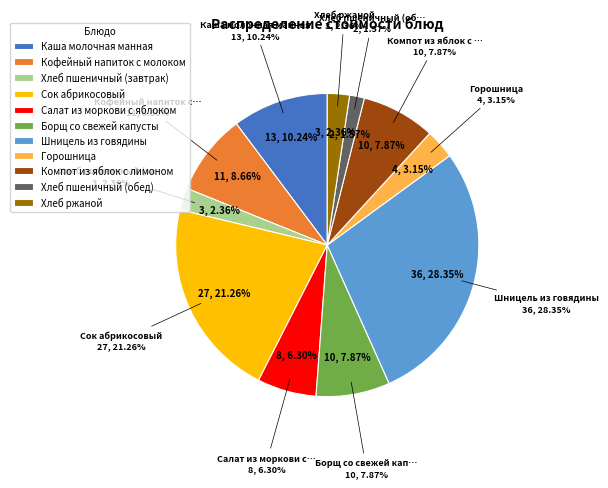

To the nearest percent, what is the average slice percentage?

9%